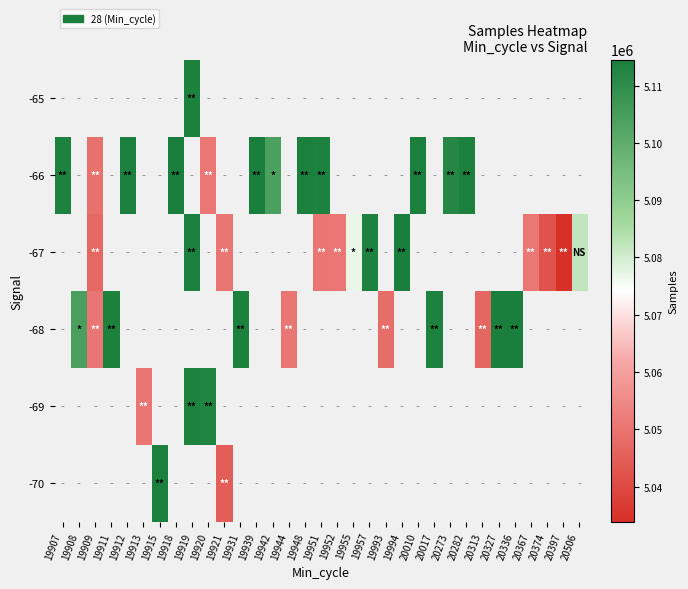

What is the minimum value shown in the chart?

5033900.0